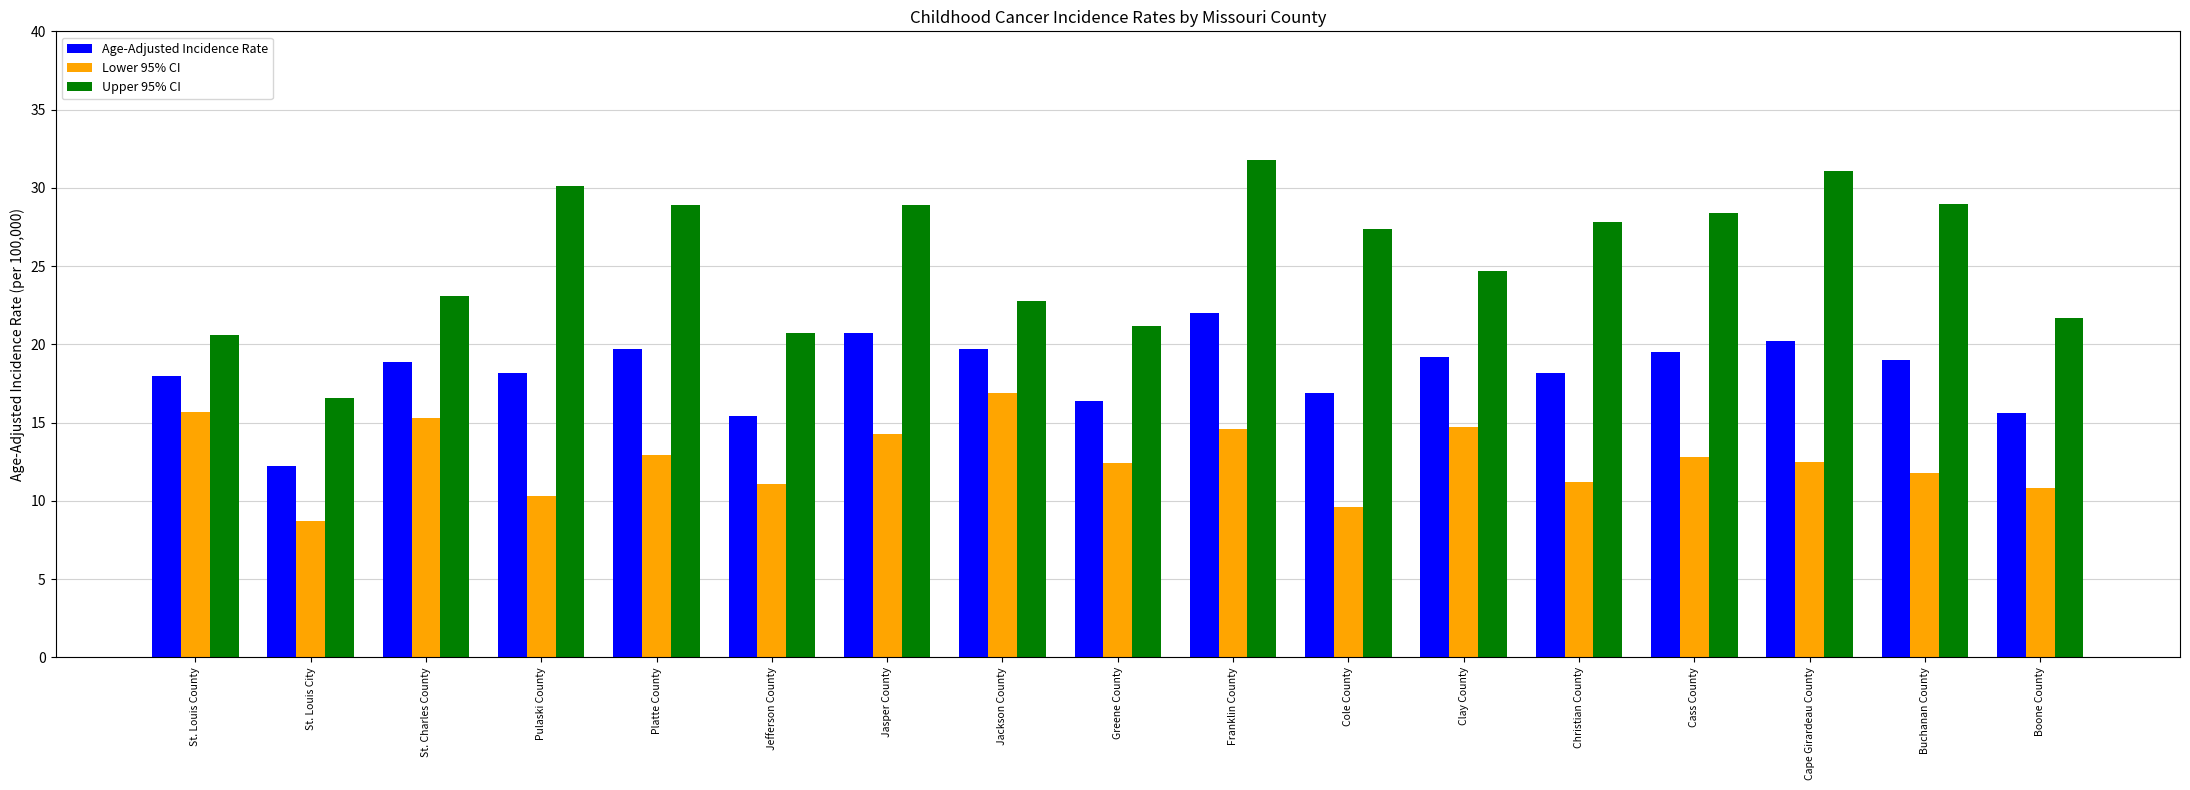

What are all the series names shown in the legend?

Age-Adjusted Incidence Rate, Lower 95% CI, Upper 95% CI